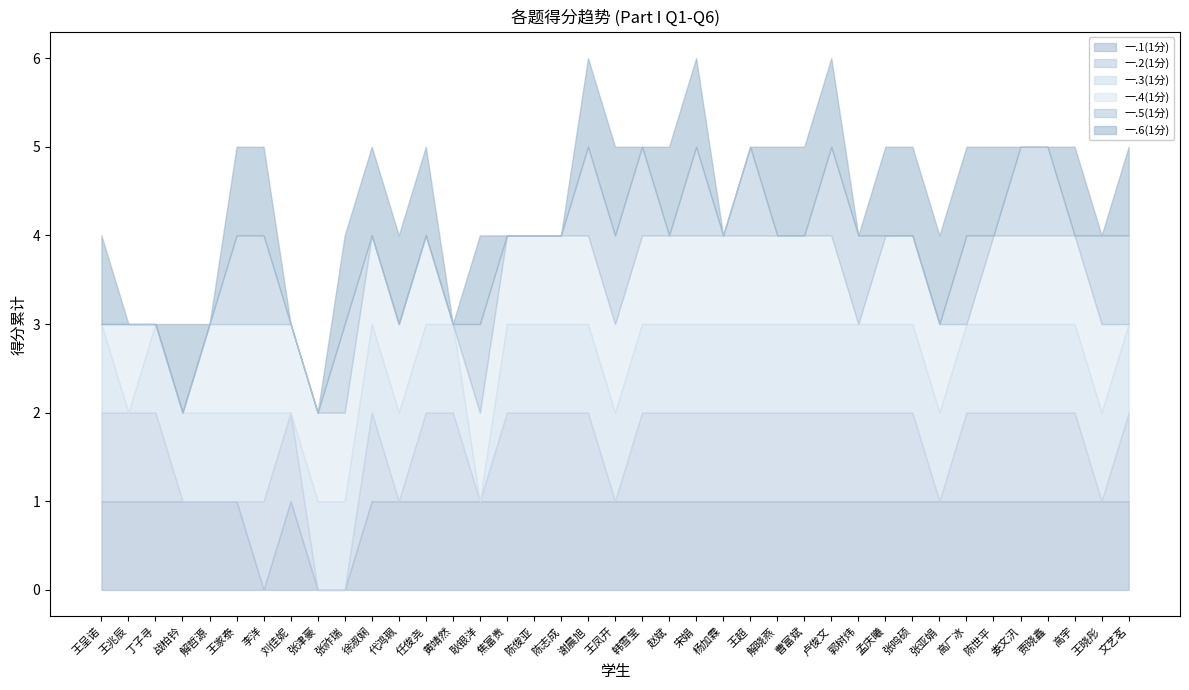

In 一.1(1分), how many points are lower than both neighbors (excluding endpoints)?

1